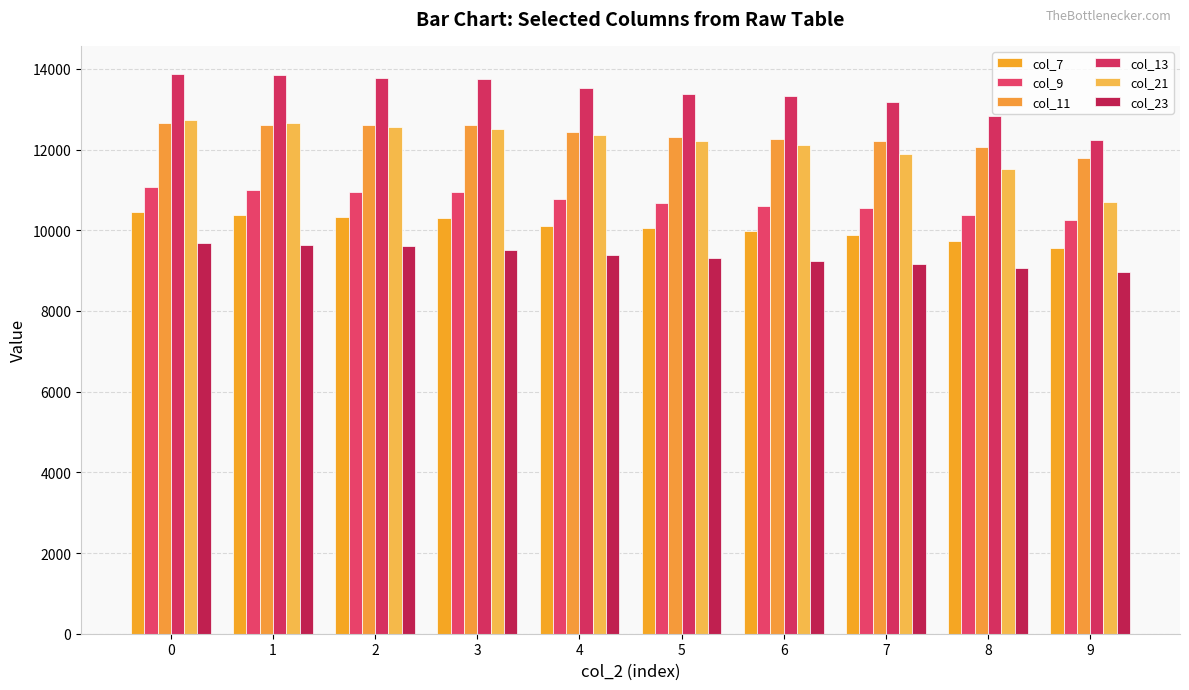

What is the spread (max minus min) of values at 3?

4250